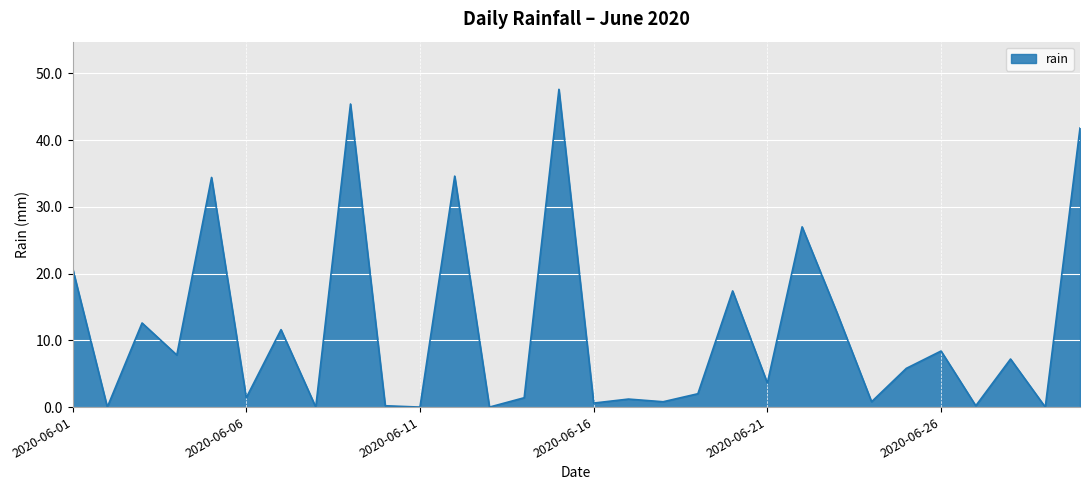

What is the greatest value displayed?

47.6